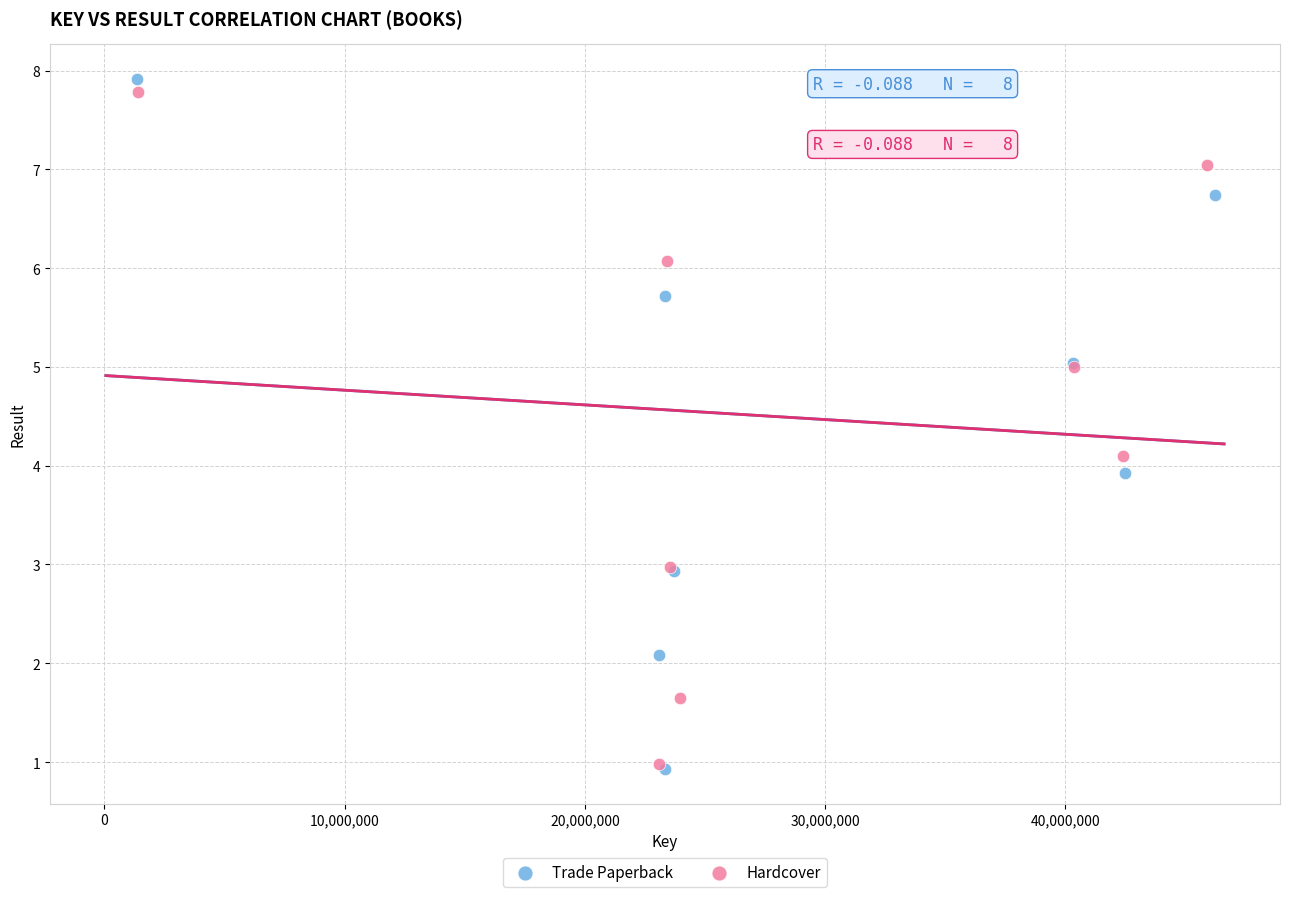

Which series reaches the maximum Y coordinate?

Trade Paperback